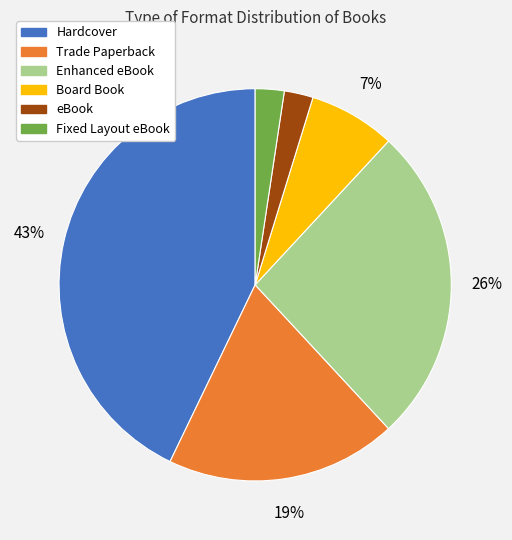

What is the largest slice in the pie chart?

Hardcover